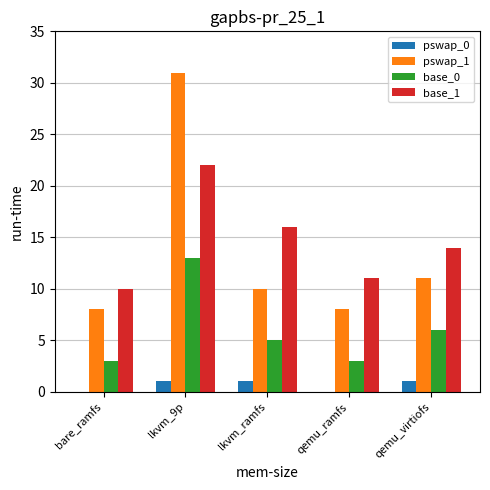

At which category is the sum across all series the highest?

lkvm_9p